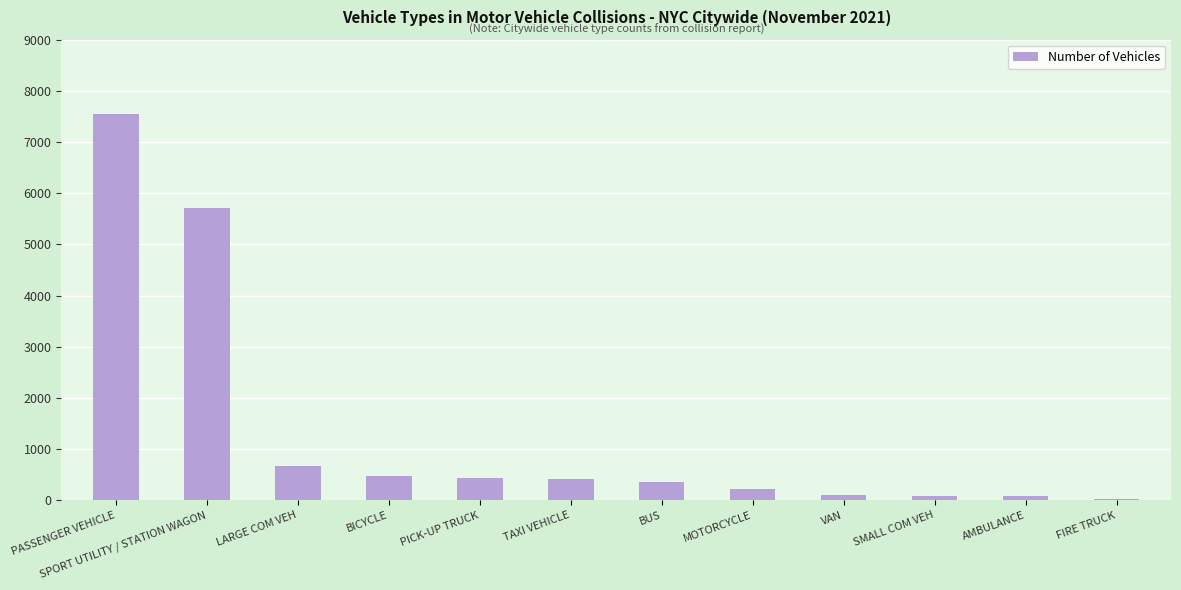

What is the maximum value shown in the chart?

7547